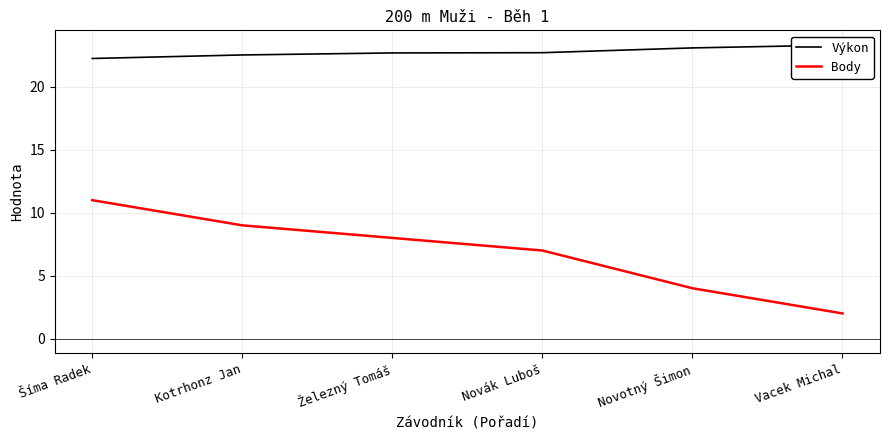

What is the label of the 1st point from the left?

Šíma Radek